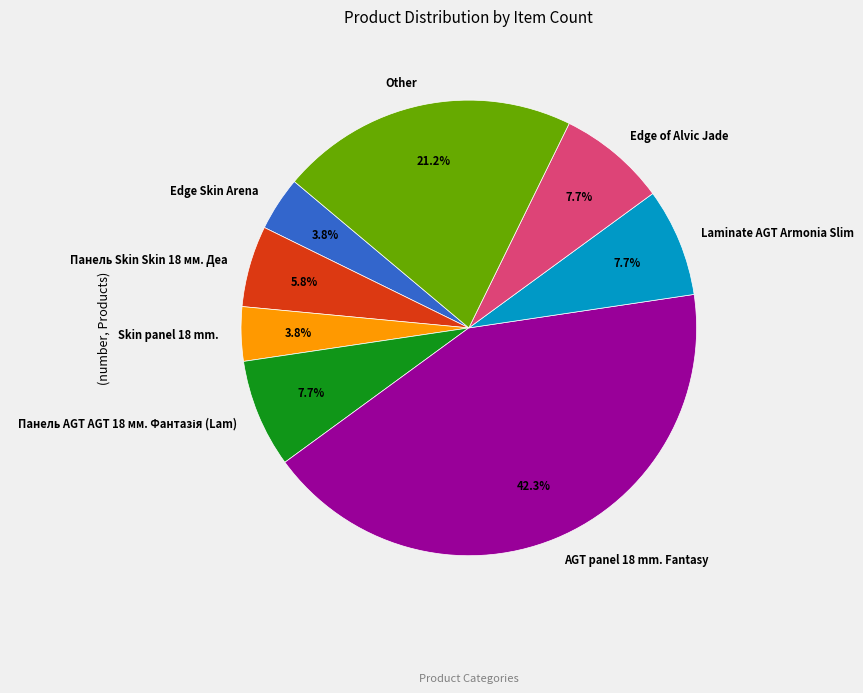

How many segments does this pie chart have?

8